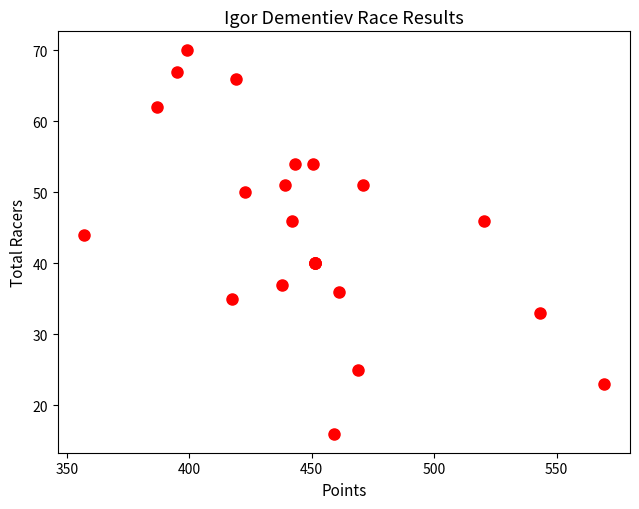

What Y value in the scatter plot is closest to 43?

44